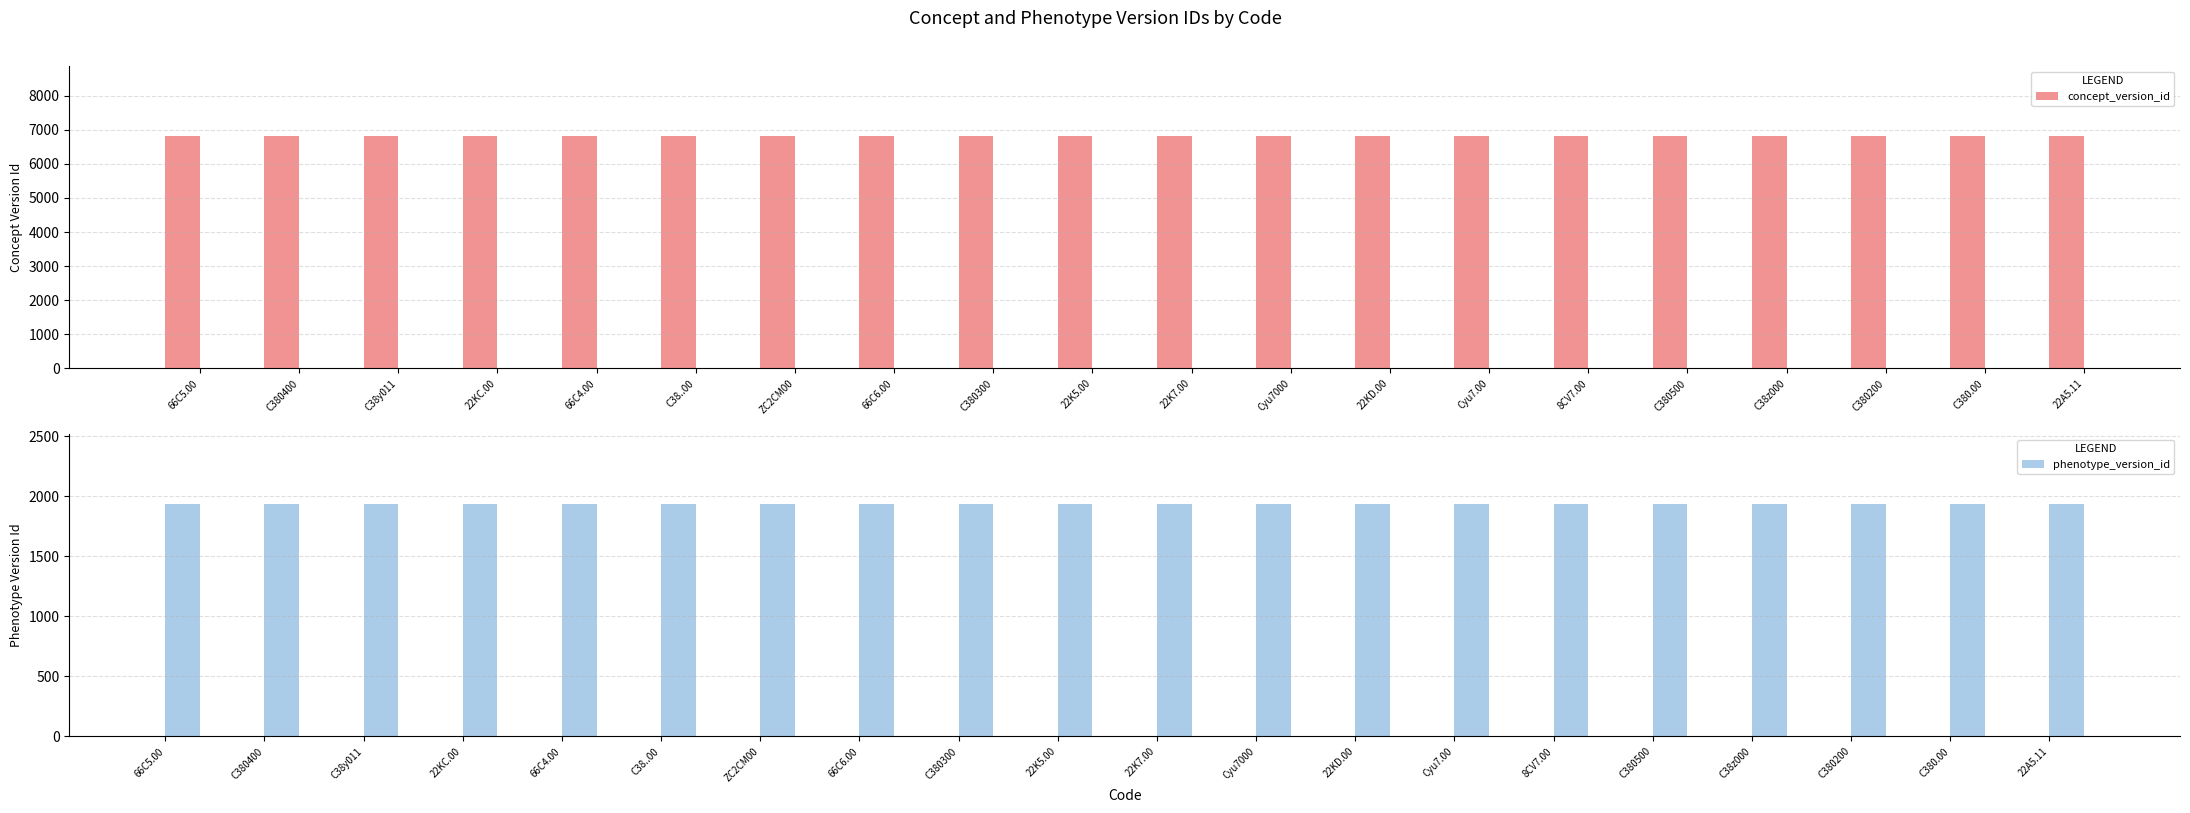

Which has a higher value, 66C4.00 or 66C6.00?

66C4.00